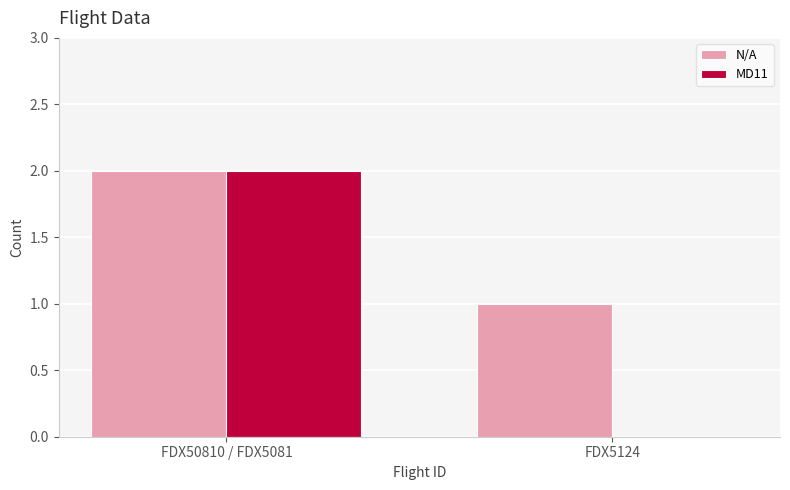

Is it true that MD11 equals 0 at FDX5124?

True